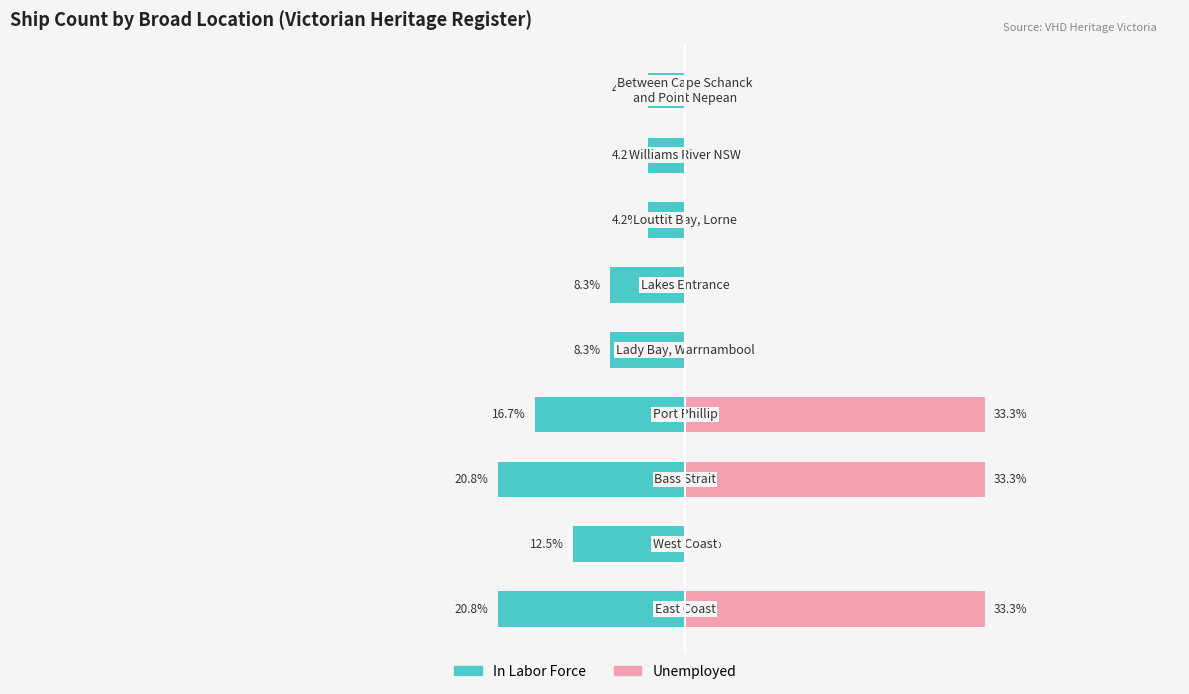

Rank the series by their maximum value, from lowest to highest.

In Labor Force, Unemployed